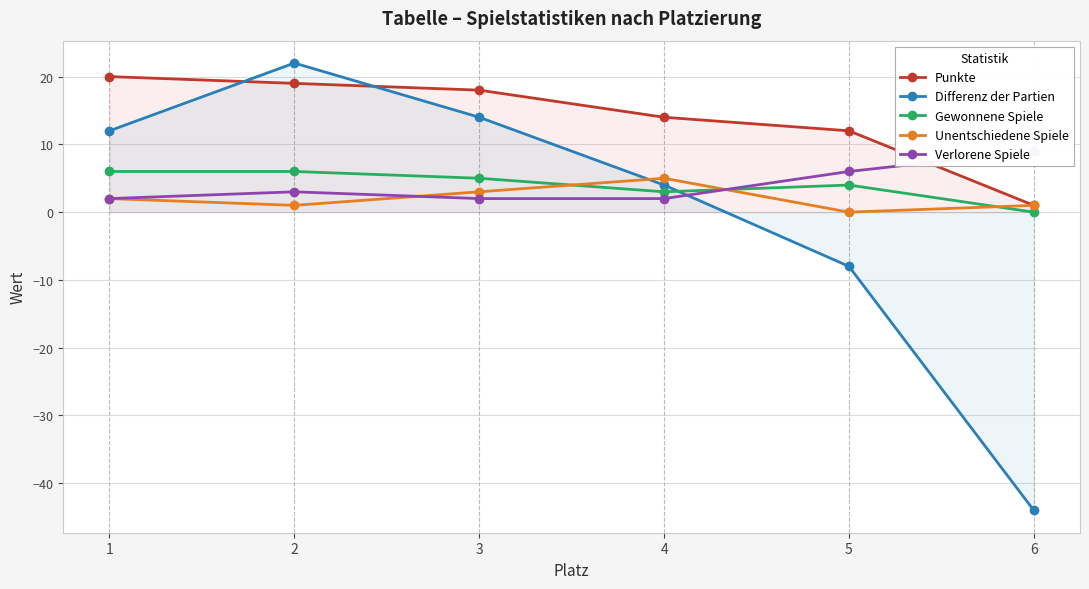

Rank the series at 3 from highest to lowest value.

Punkte, Differenz der Partien, Gewonnene Spiele, Unentschiedene Spiele, Verlorene Spiele